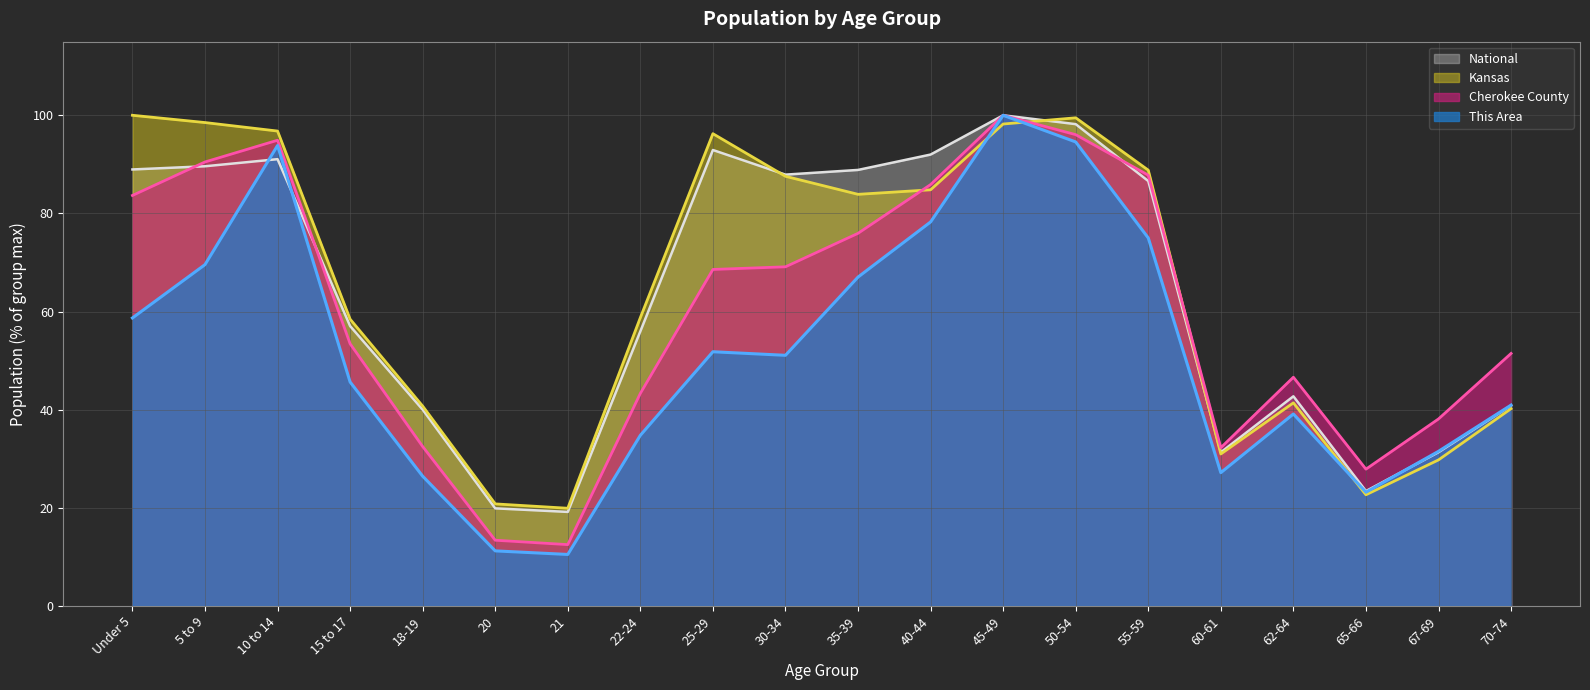

What position from the left is 15 to 17?

4